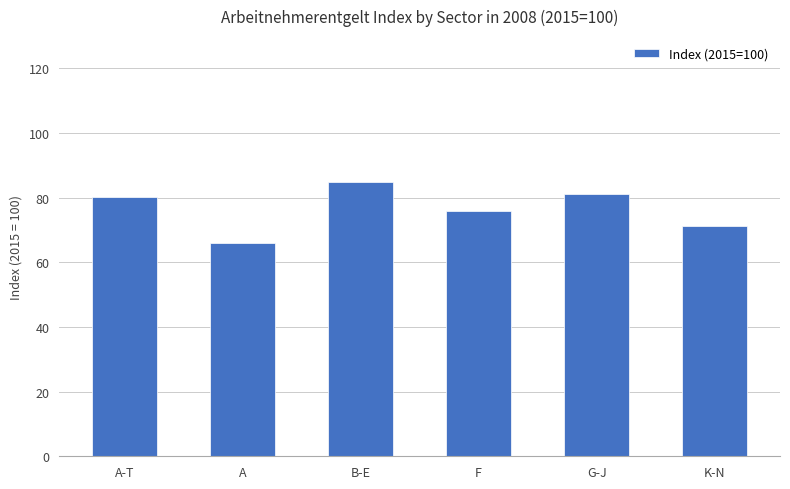

What is the value of the 2nd bar from the left?

66.1